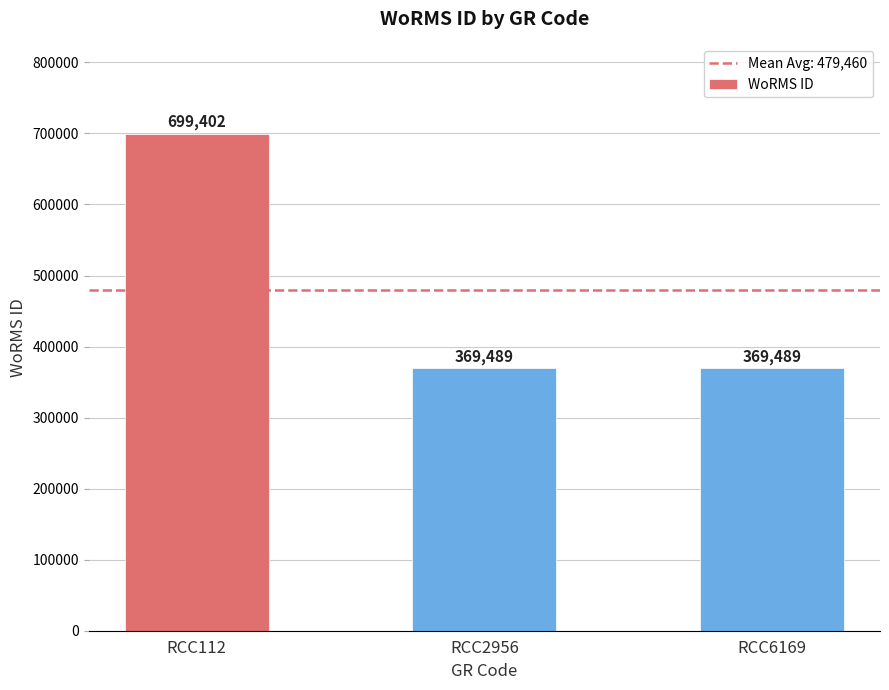

Does the chart contain any negative values?

No